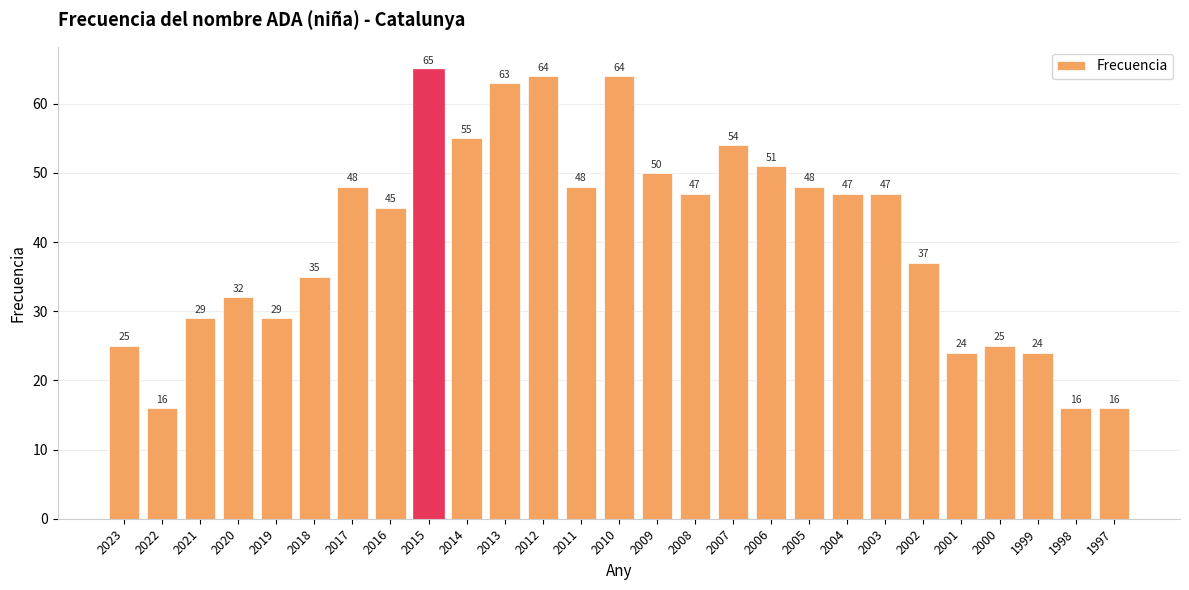

At which label is the value closest to 40?

2002